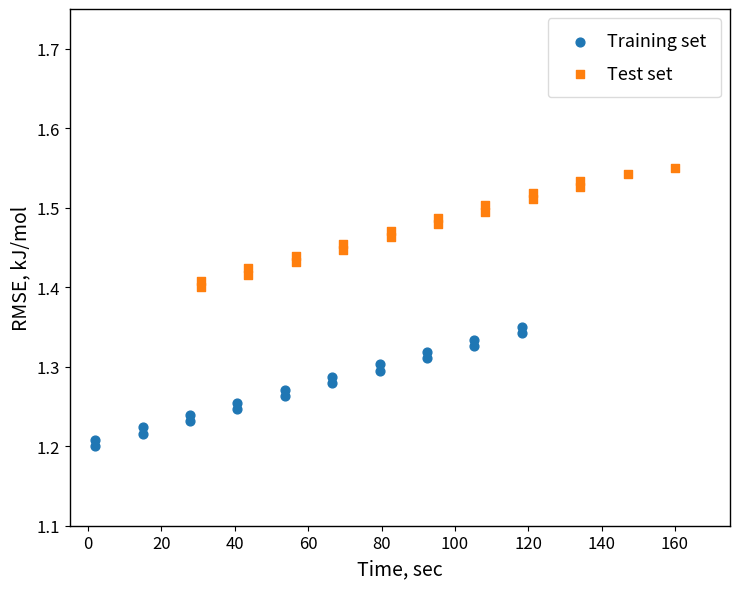

What are all the series names shown in the legend?

Training set, Test set